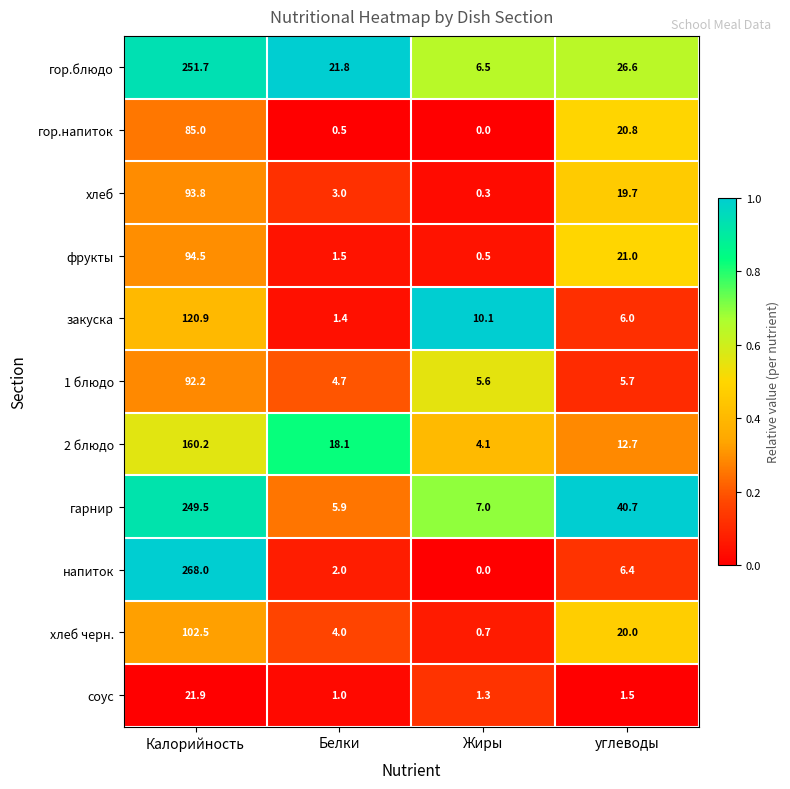

At which category does the chart reach its minimum across all series?

Жиры